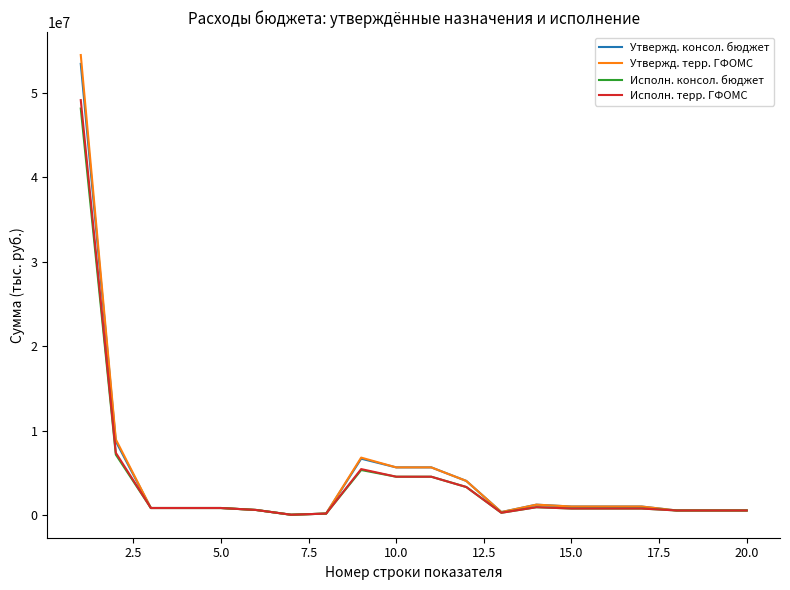

True or false: Утвержд. терр. ГФОМС has more than 1 points higher than both neighbors.

True